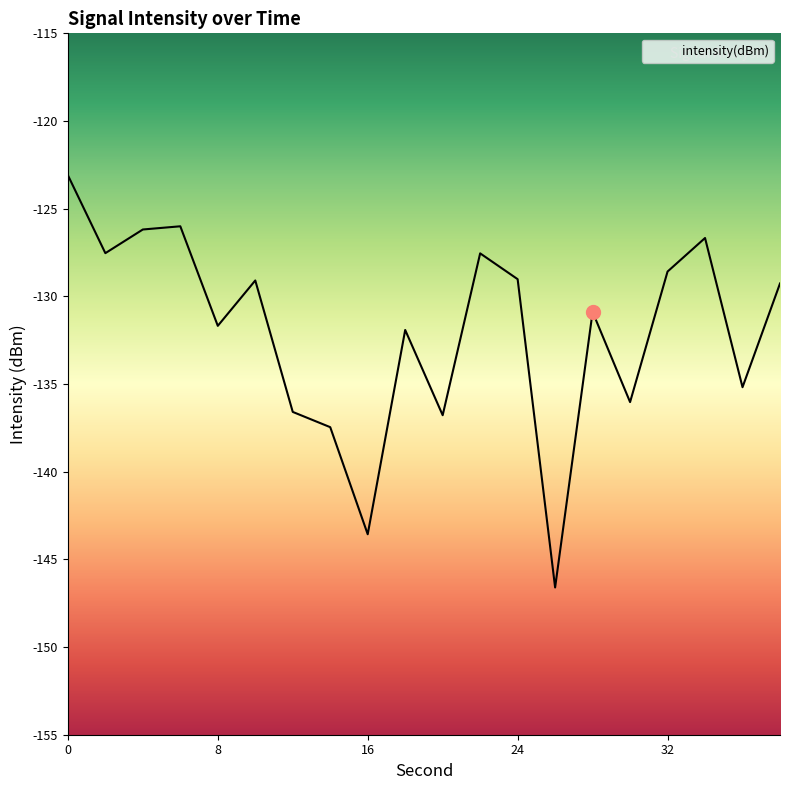

What value does the data have at 30?

-136.0